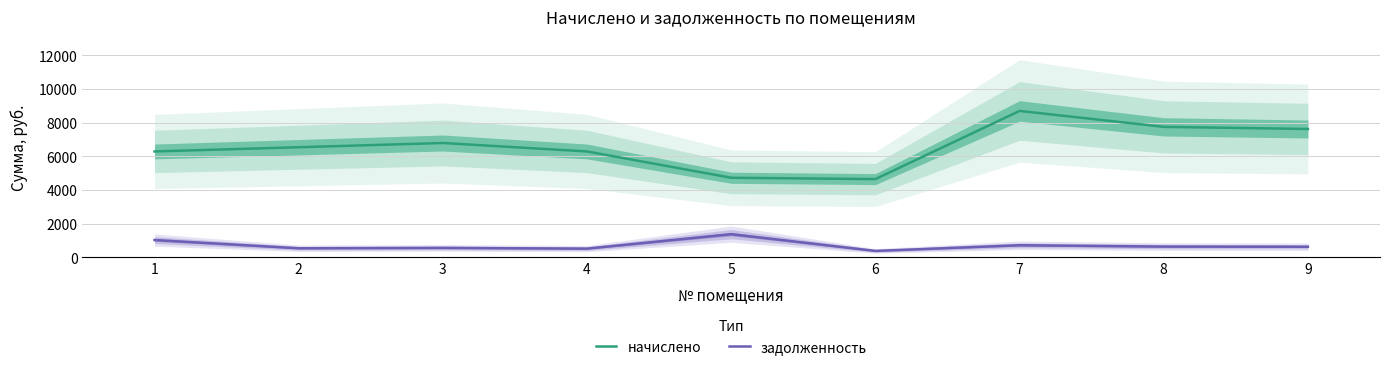

What is the difference between the задолженность values at 4 and 6?

136.7